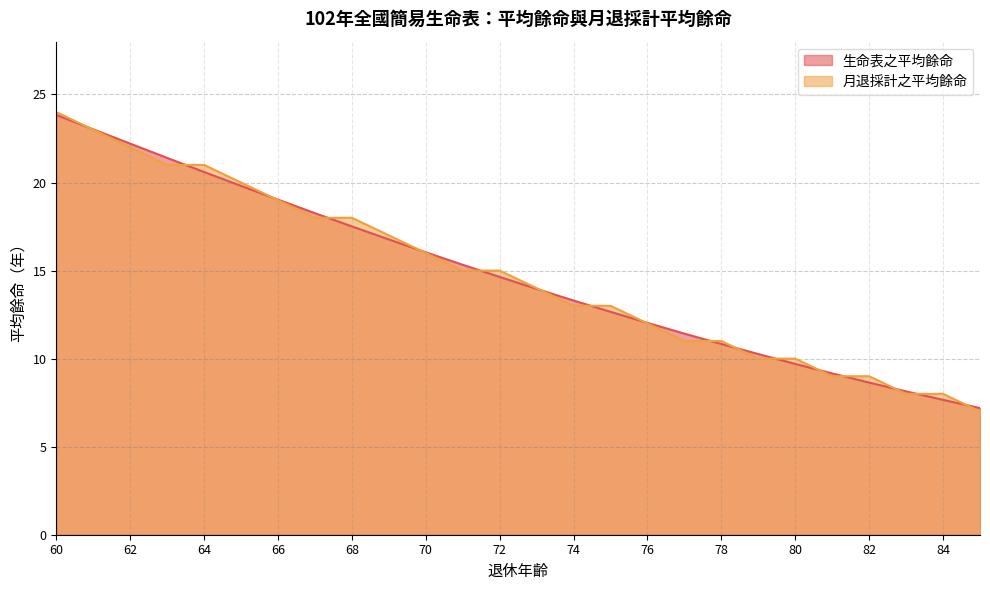

Which series changed the most between 61 and 62?

月退採計之平均餘命